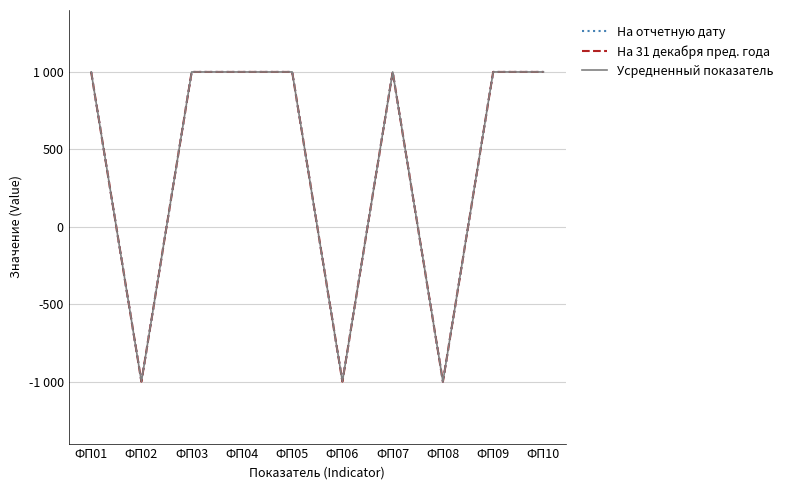

List the series in order of their peak value, lowest first.

На отчетную дату, На 31 декабря пред. года, Усредненный показатель